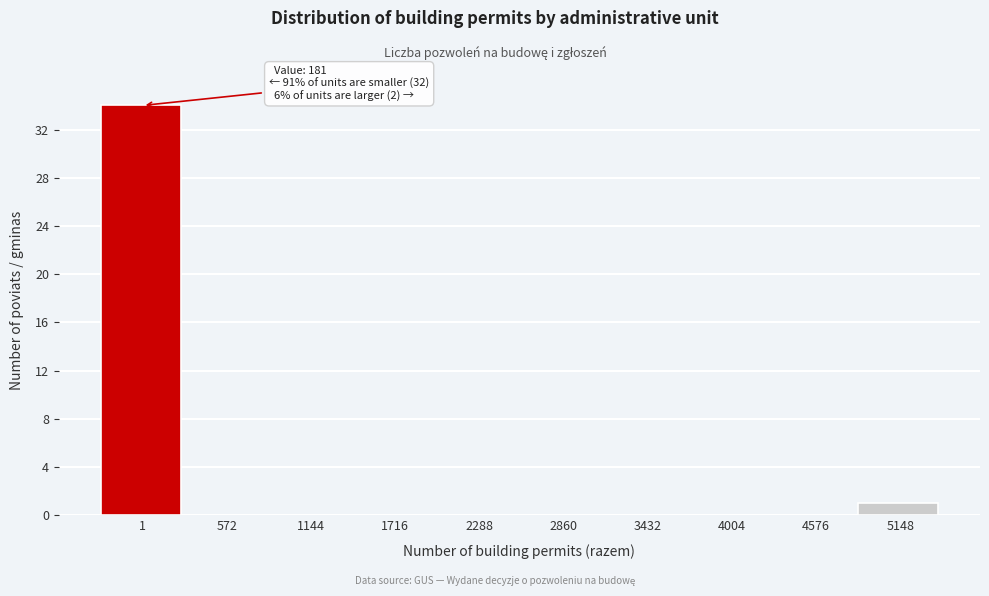

Reading right to left, what are all the values shown in this chart?

5148=1	4576=0	4004=0	3432=0	2860=0	2288=0	1716=0	1144=0	572=0	1=34